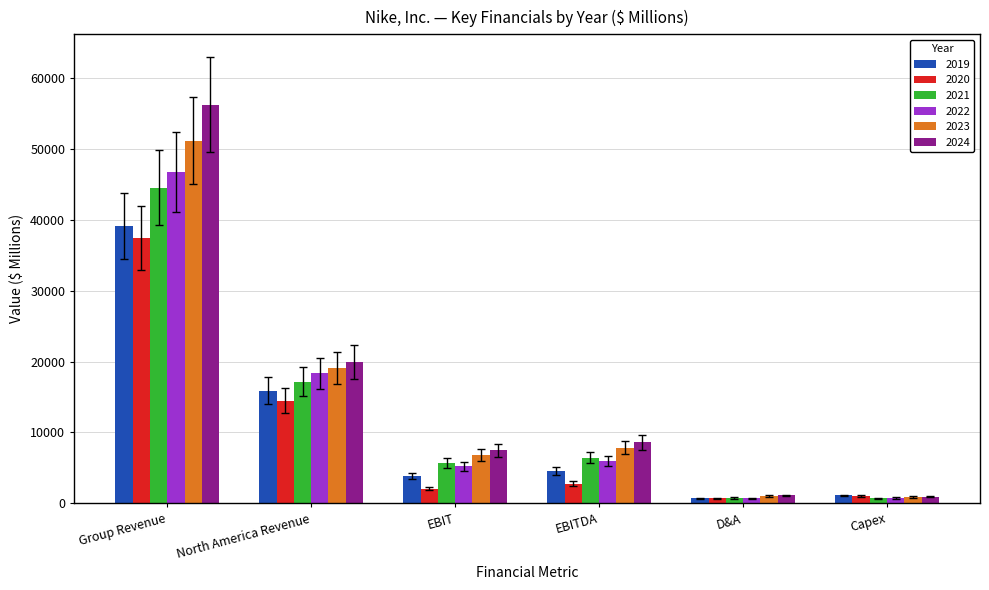

How many groups of bars are there?

6